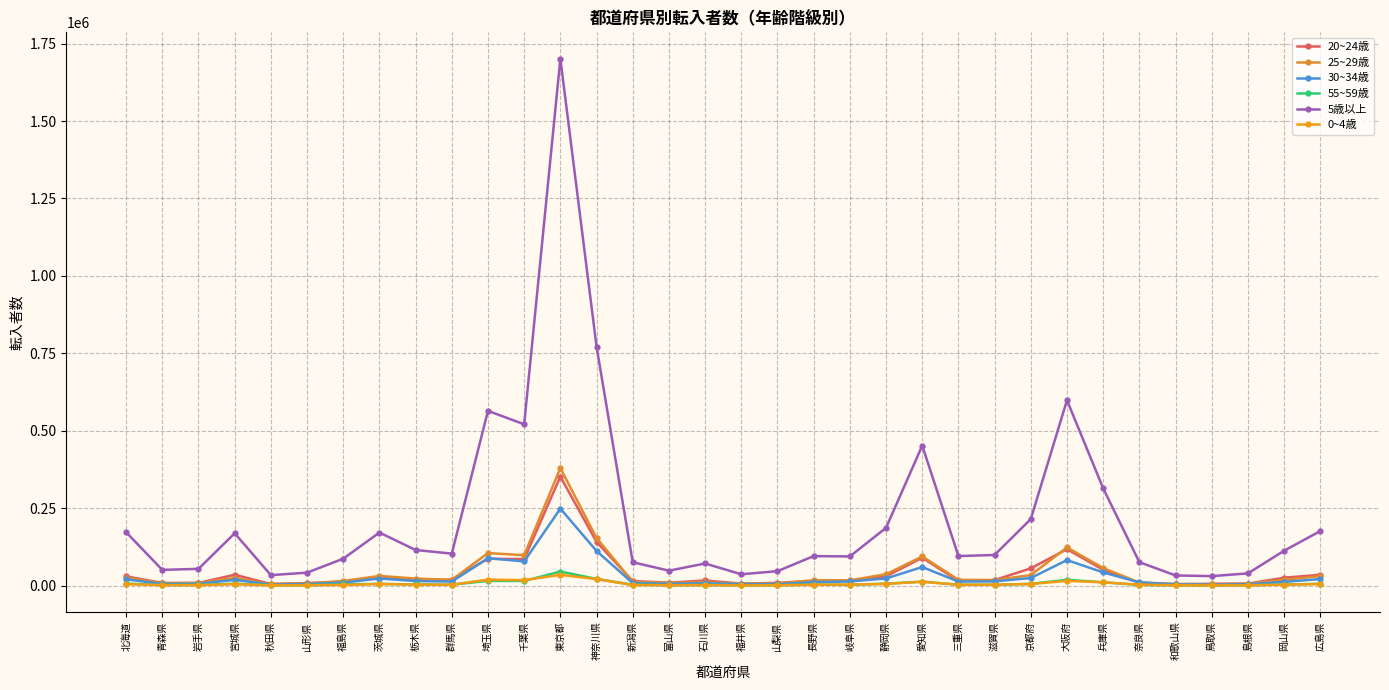

Reading left to right, transcribe all the data shown in this chart.

20~24歳: 30131	9017	8922	35348	5498	8493	12857	28193	19339	19218	87171	85605	352183	141259	15026	9795	16772	6748	9171	15410	16015	30147	90214	15269	18221	55979	117890	51203	9641	4439	6171	6758	25677	35350
25~29歳: 26346	7262	8729	25079	5379	6973	15196	31384	23014	18935	105314	98408	379589	154017	12222	9439	10940	6703	6970	17587	17249	36975	94284	19044	18318	34161	123547	56940	9988	5813	4596	6529	18874	31185
30~34歳: 20570	5752	6206	18906	3809	5110	9996	23179	15009	13287	88647	78423	248913	112031	8473	6042	8254	4996	4908	11256	13641	23289	60185	13278	13855	24774	82734	42845	10672	4264	3559	4557	12256	21477
55~59歳: 6932	2164	2487	6558	1630	1592	4541	5783	4215	3135	15591	15260	45725	21936	3105	1747	2364	1353	1616	3499	2777	6599	13089	3226	3047	6014	19158	10953	2466	1411	1073	1503	3715	6169
5歳以上: 172651	51017	54392	169215	34099	42111	87124	171606	115240	103574	564311	521025	1701312	771870	75761	48531	71678	36850	46923	95509	94468	186802	452283	95635	99167	215129	598632	314272	75918	33105	30840	39752	112856	176419
0~4歳: 5088	1685	1731	4934	1192	1285	2356	5408	3529	3086	19650	17859	35116	21245	2199	1384	2004	997	1254	2928	3694	5651	12814	2936	3421	5346	15541	10816	3319	1293	1022	1120	3249	5305